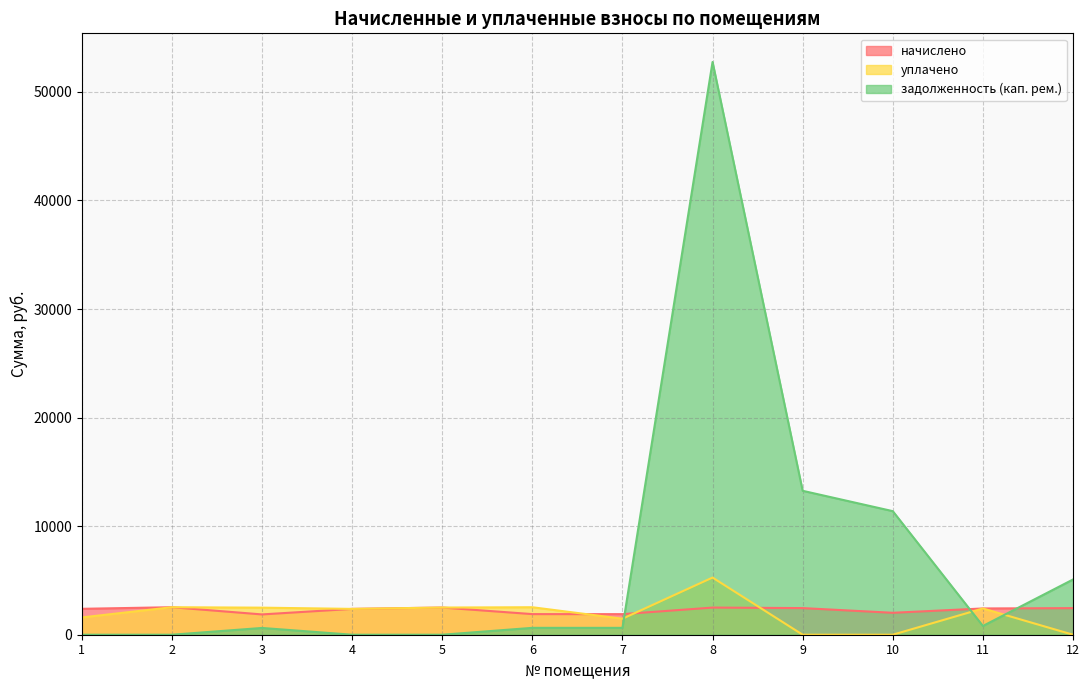

Which series has the largest total across all categories?

задолженность (кап. рем.)